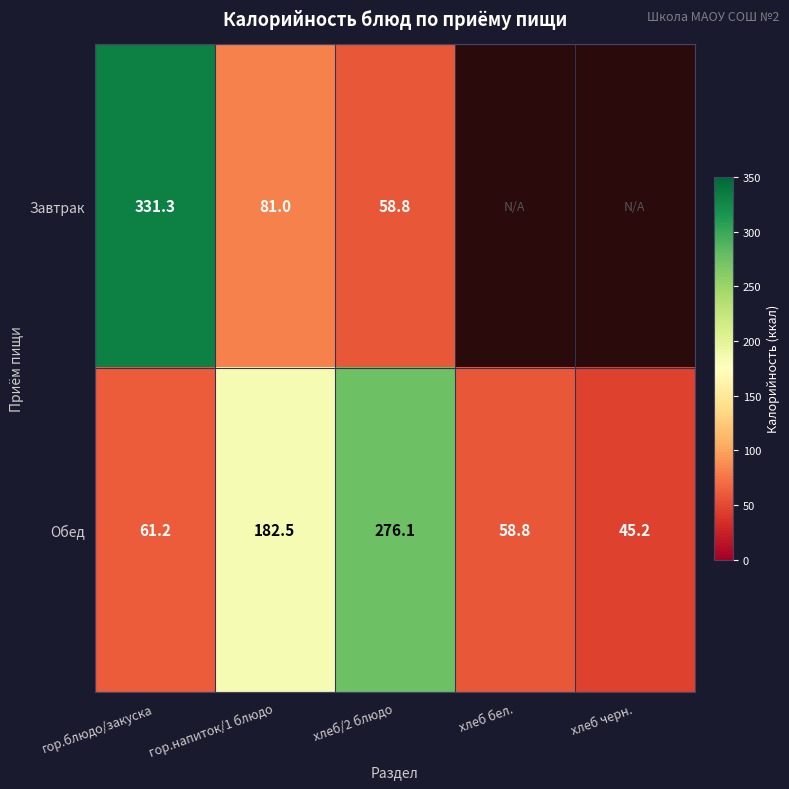

Which category has the lowest value in the Обед series?

хлеб черн.